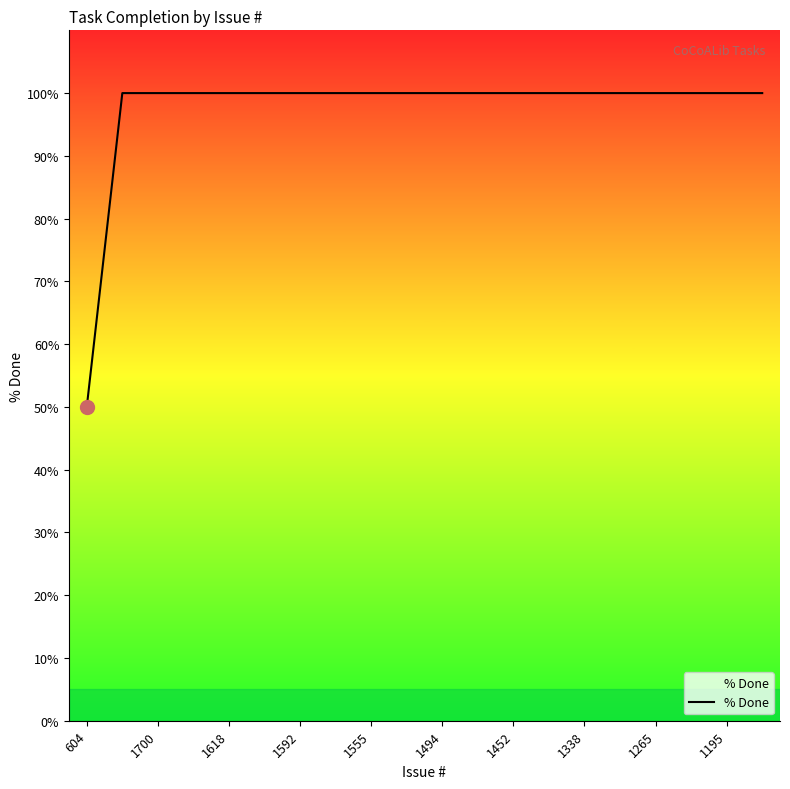

What is the difference between the maximum and minimum values?

50